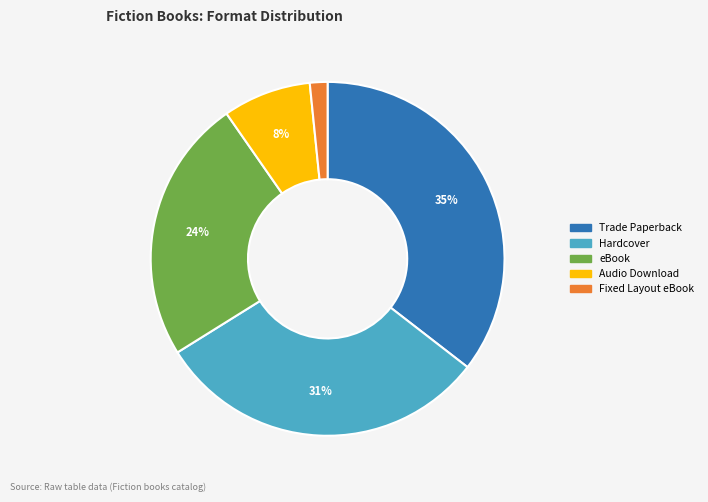

Which category has the smallest portion of the pie?

Fixed Layout eBook